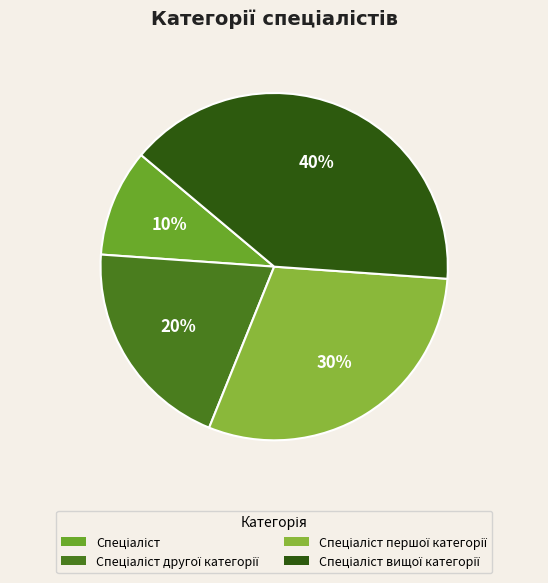

To the nearest percent, what is the difference between the Спеціаліст другої категорії and Спеціаліст вищої категорії slice percentages?

20%